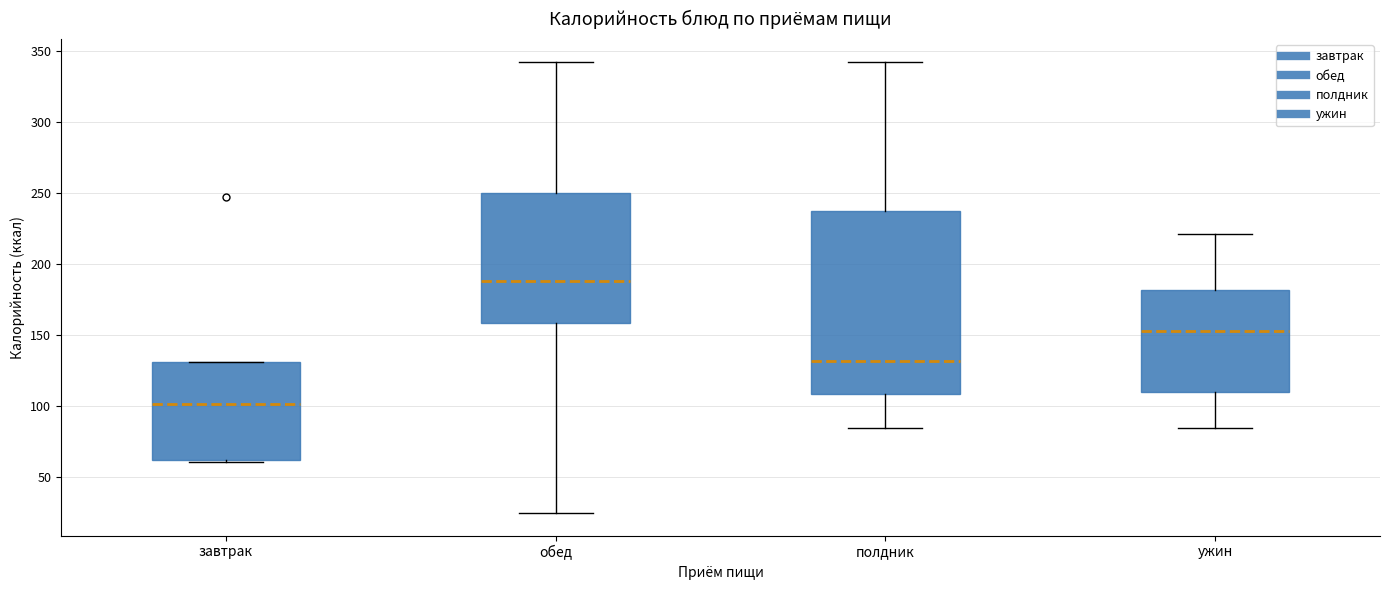

Where is the lower edge of the box for завтрак on the y-axis? The values are not printed on the chart, so give them approximately, as read against the axis.

65